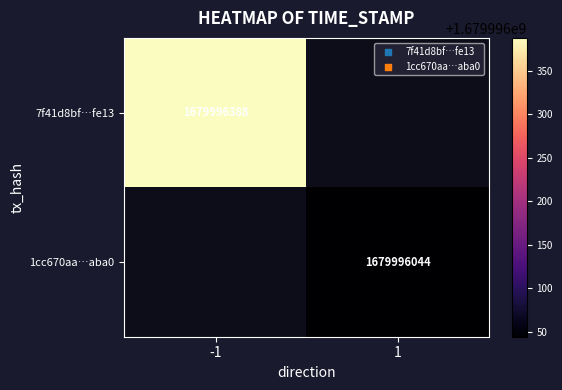

Which series changed the most between 0 and 1?

7f41d8bf5a7bcc8a73c932a7431232efd21fe13